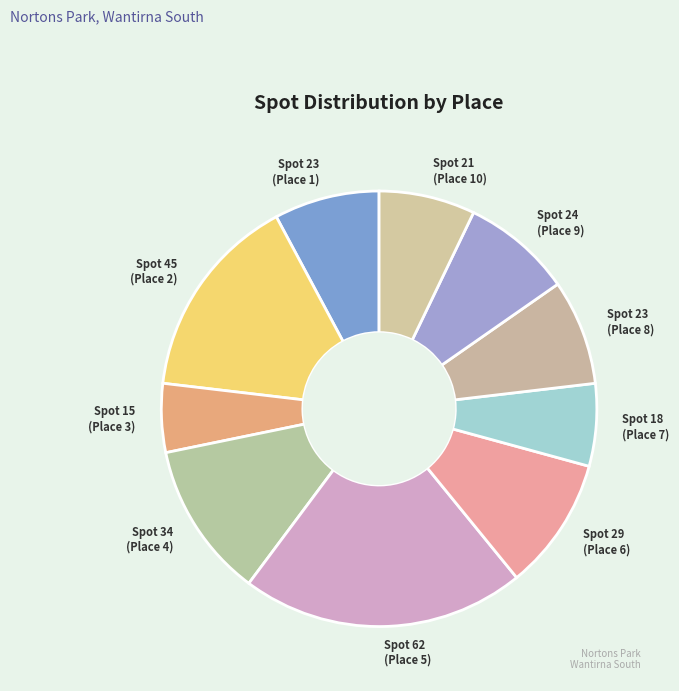

Is there a majority slice in this chart?

No